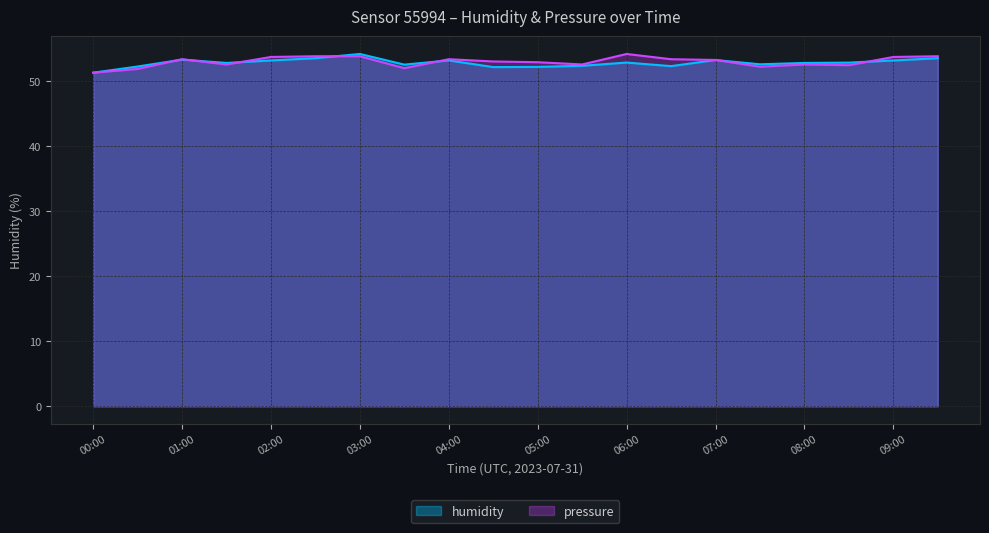

At how many categories does at least one series exceed 52?

19